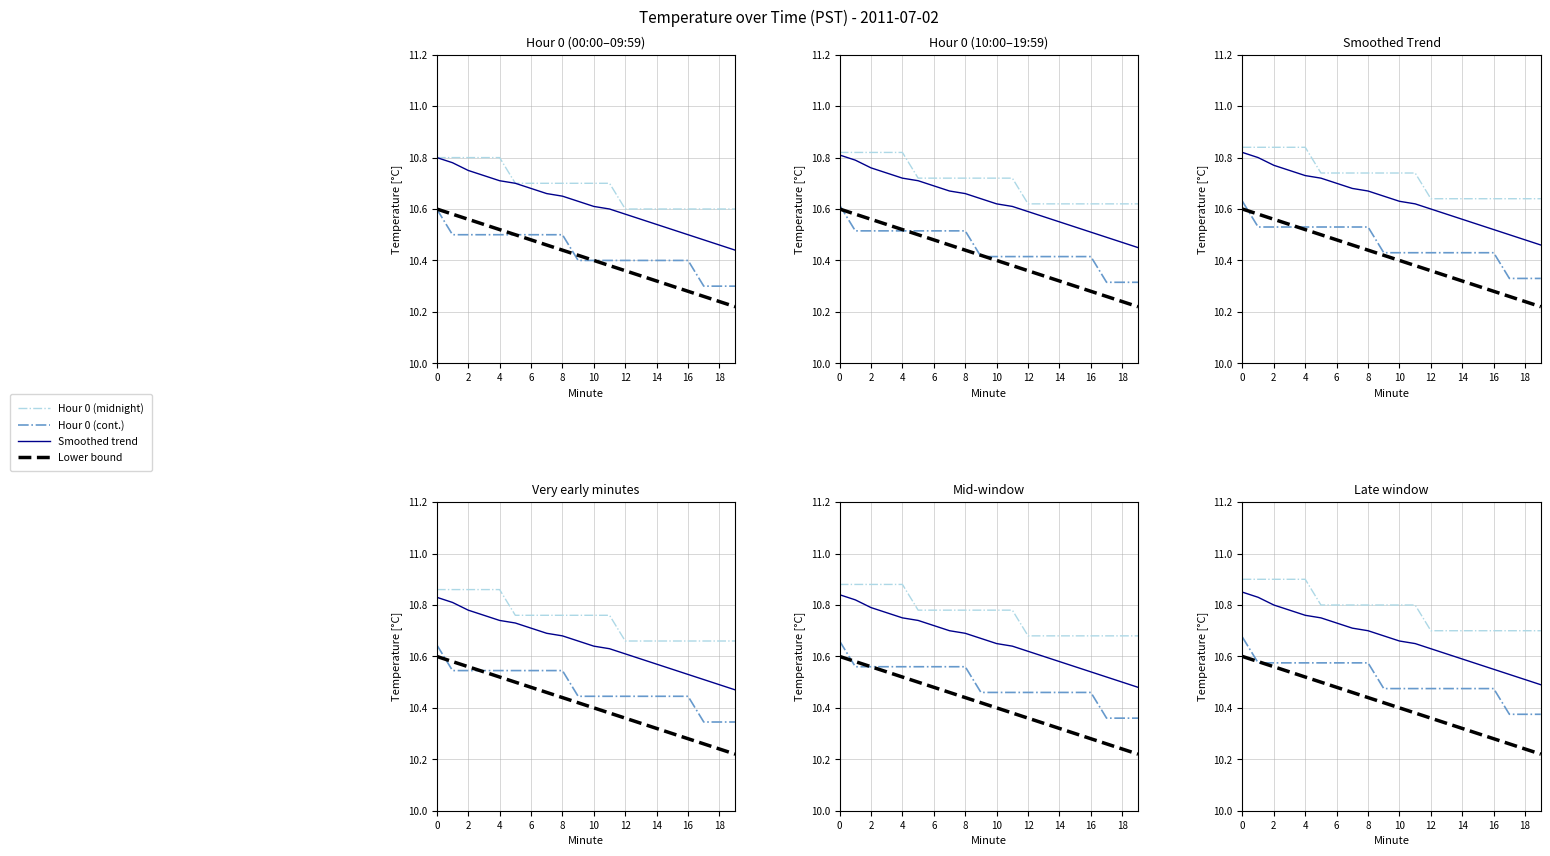

Which series has the largest total across all categories?

Hour 0 (midnight)